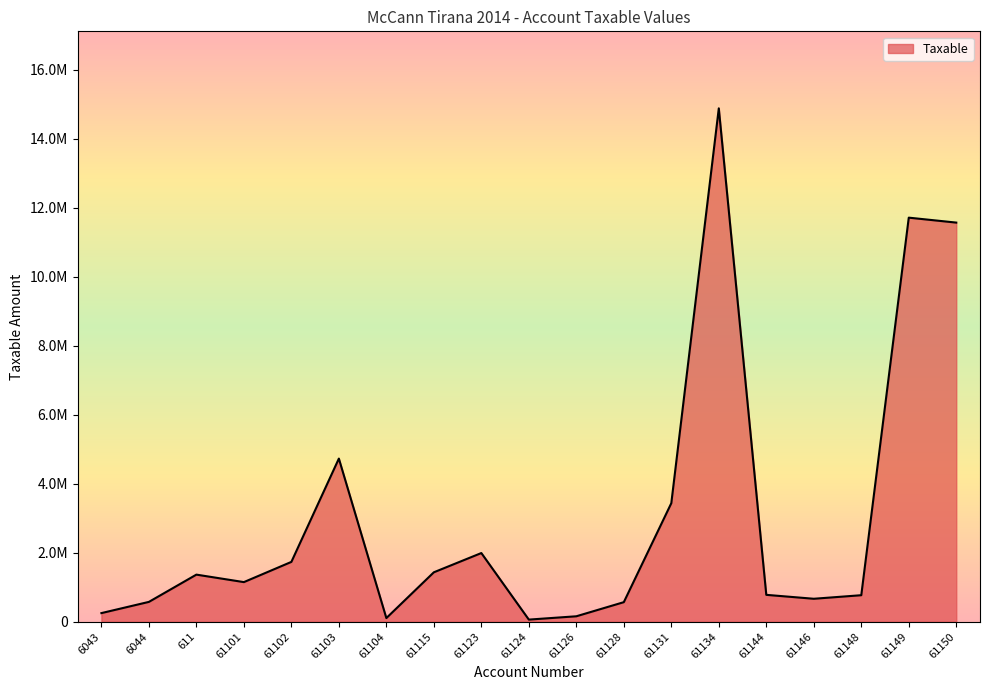

Is this an area chart (filled region under the line)?

Yes